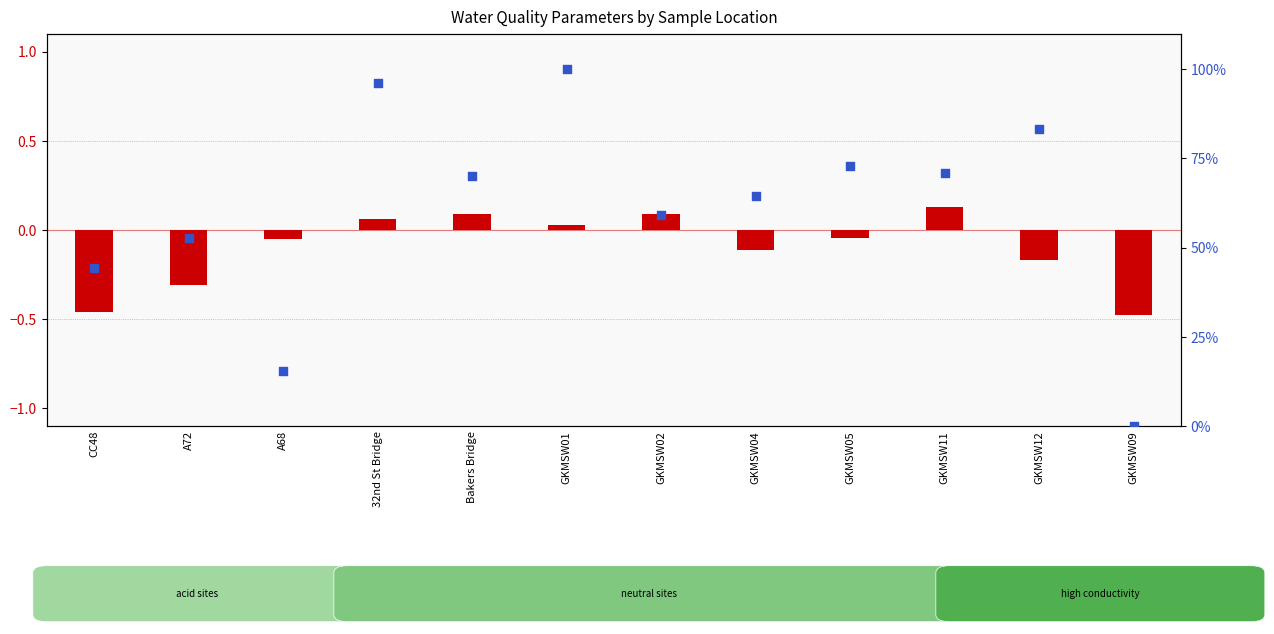

Which series reaches the maximum Y coordinate?

percentile rank within the sample